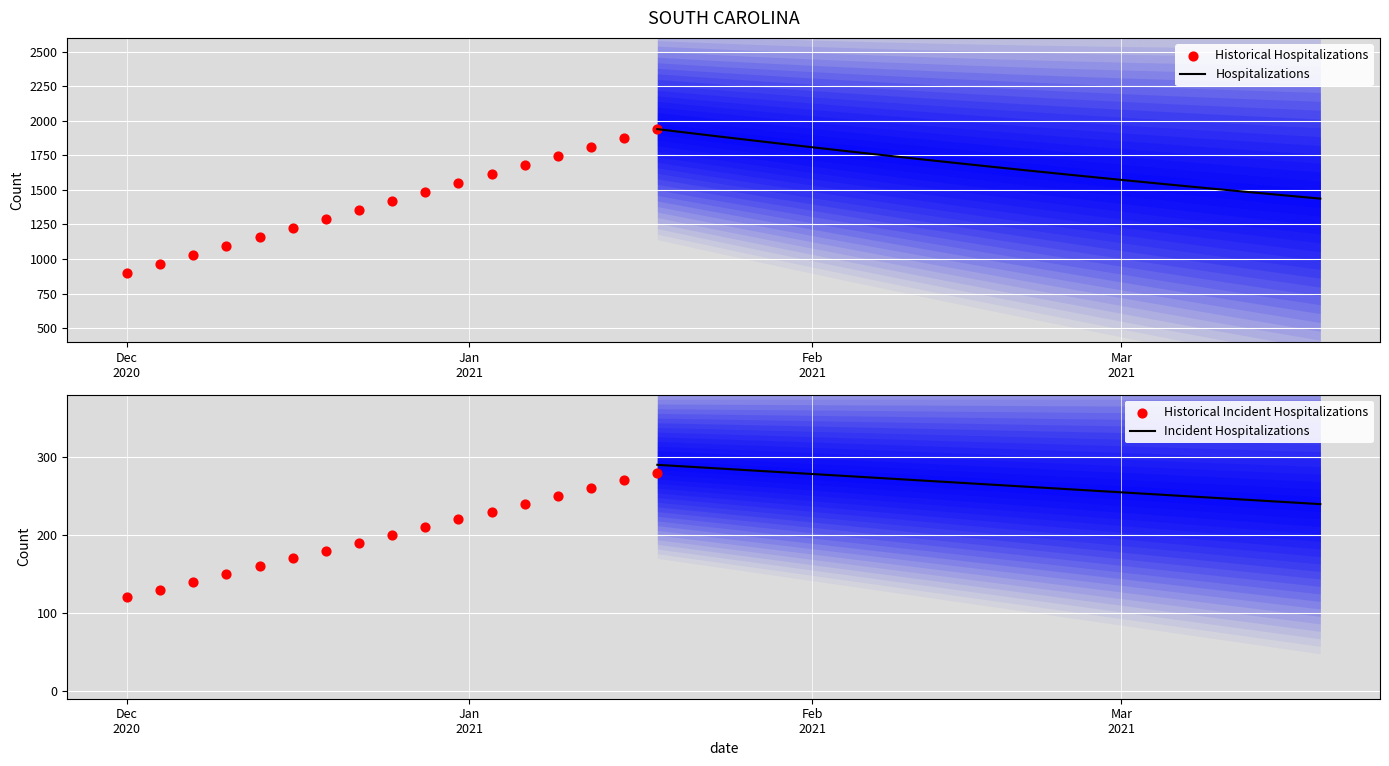

What is the change in value from 6 to 11?

+325